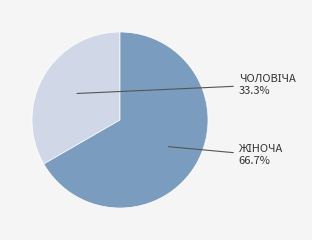

Is there any slice that represents more than half of the pie?

Yes